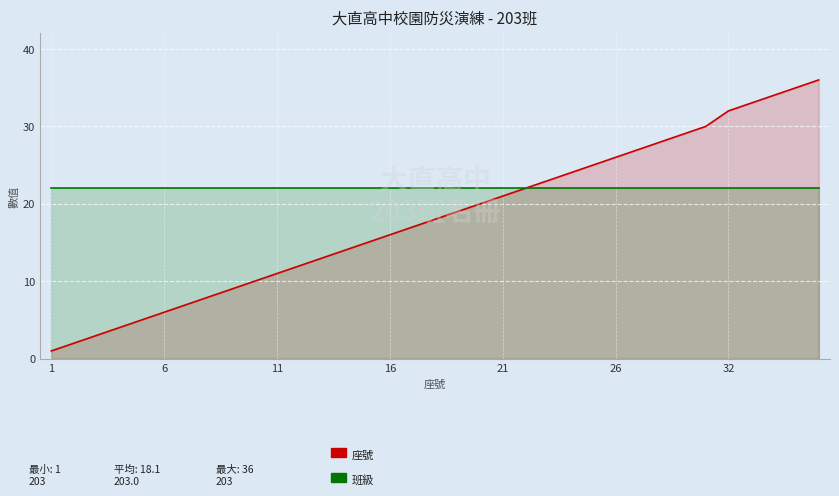

True or false: 座號 has more than 0 points higher than both neighbors.

False